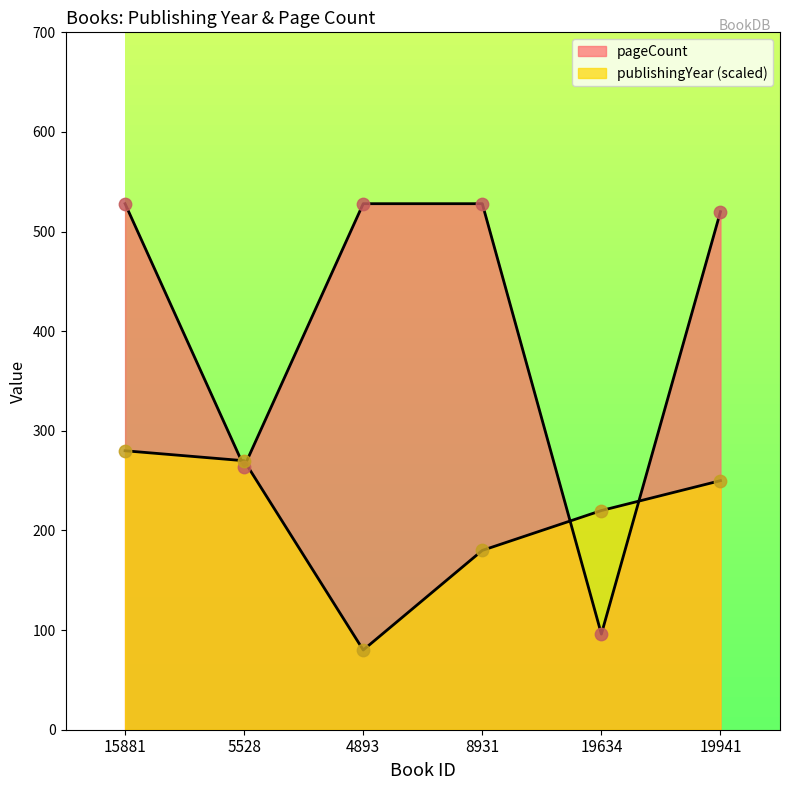

Which series contains the lowest Y value?

publishingYear